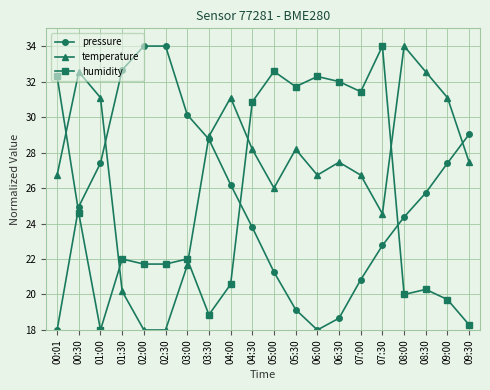

In temperature, how many points are higher than both neighbors (excluding endpoints)?

5